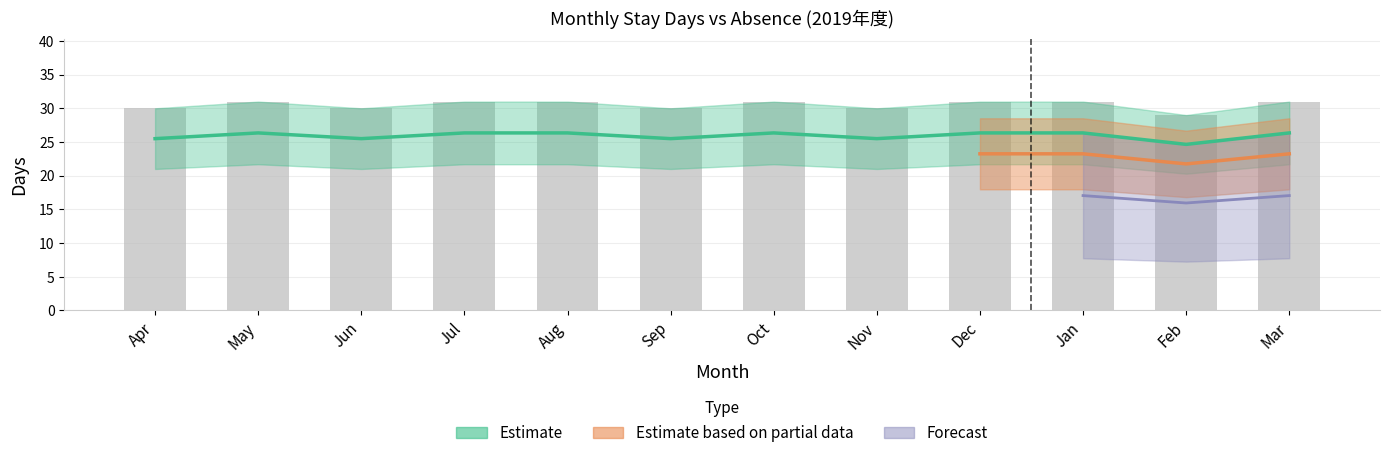

Rank the categories by value from highest to lowest.

May, Jul, Aug, Oct, Dec, Jan, Mar, Apr, Jun, Sep, Nov, Feb